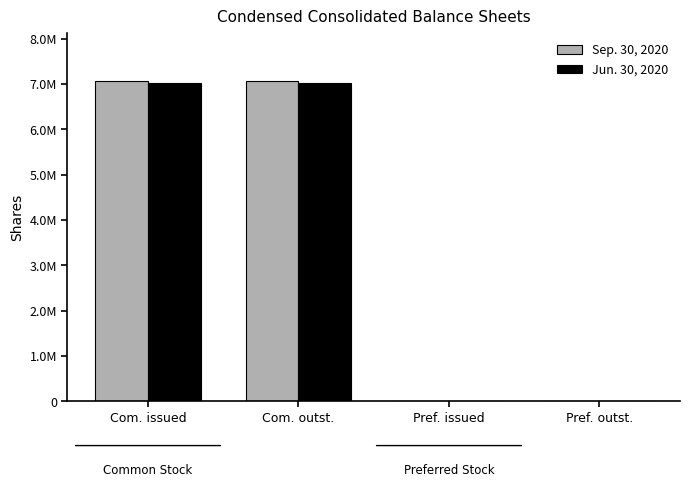

What is the label of the 3rd bar from the right?

Com. outst.